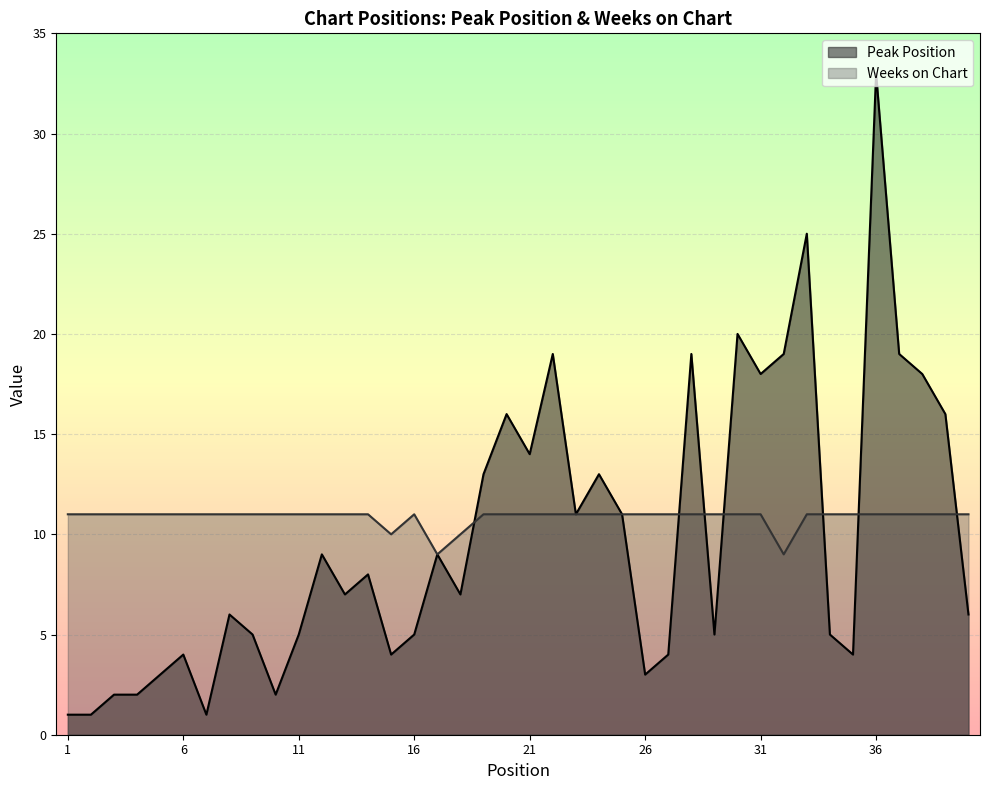

At which category is the sum across all series the highest?

36